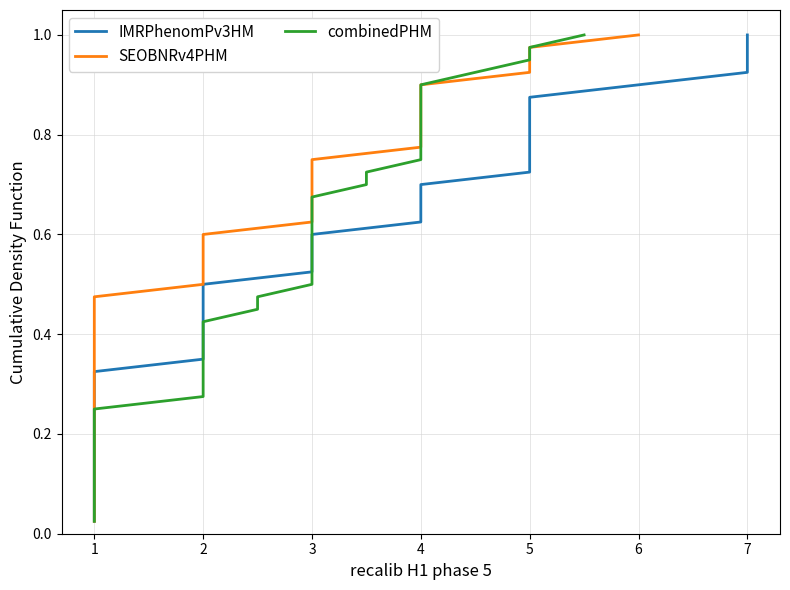

What is the maximum value for combinedPHM?

1.0